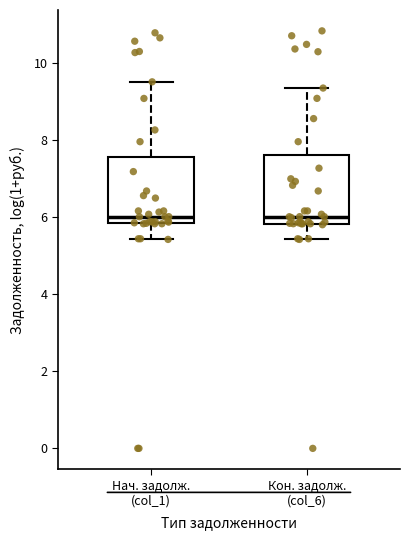

Reading left to right, transcribe this box plot: for each box, give where its median line is, the range the box spans, and where its two whiskers end, as read against the y-axis. The values are not printed on the chart, so give them approximately, as read against the axis.

Нач. задолж. (col_1): median 6.0, box 5.8 to 7.6, whiskers 5.4 to 9.6
Кон. задолж. (col_6): median 6.0, box 5.8 to 7.6, whiskers 5.4 to 9.4